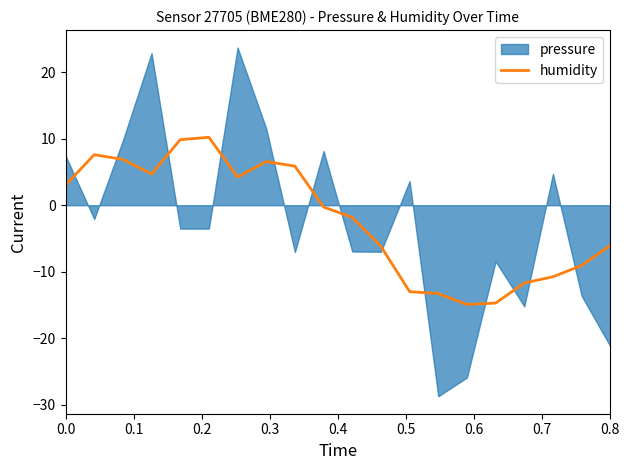

How many interior local peaks (higher than both neighbors) does the data have?

3